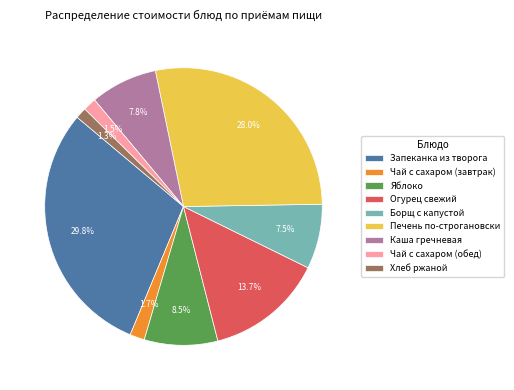

Between Огурец свежий and Чай с сахаром (завтрак), which is larger?

Огурец свежий